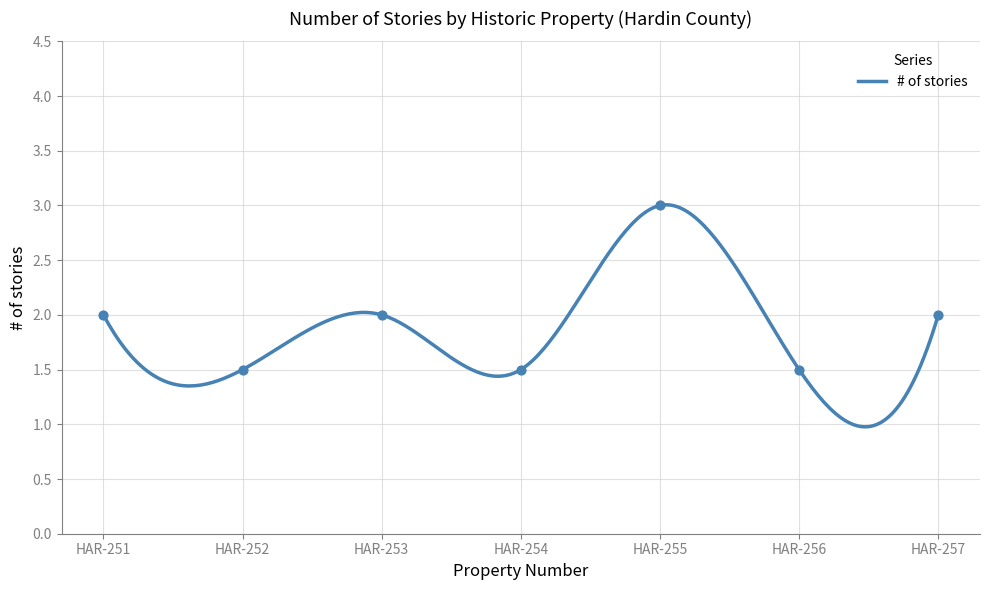

What is the change in value from HAR-251 to HAR-255?

+1.0